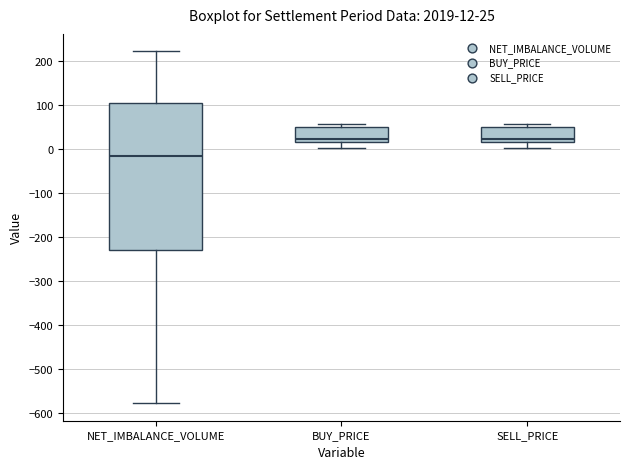

Which box is the tallest, from its lower edge to its upper edge?

NET_IMBALANCE_VOLUME